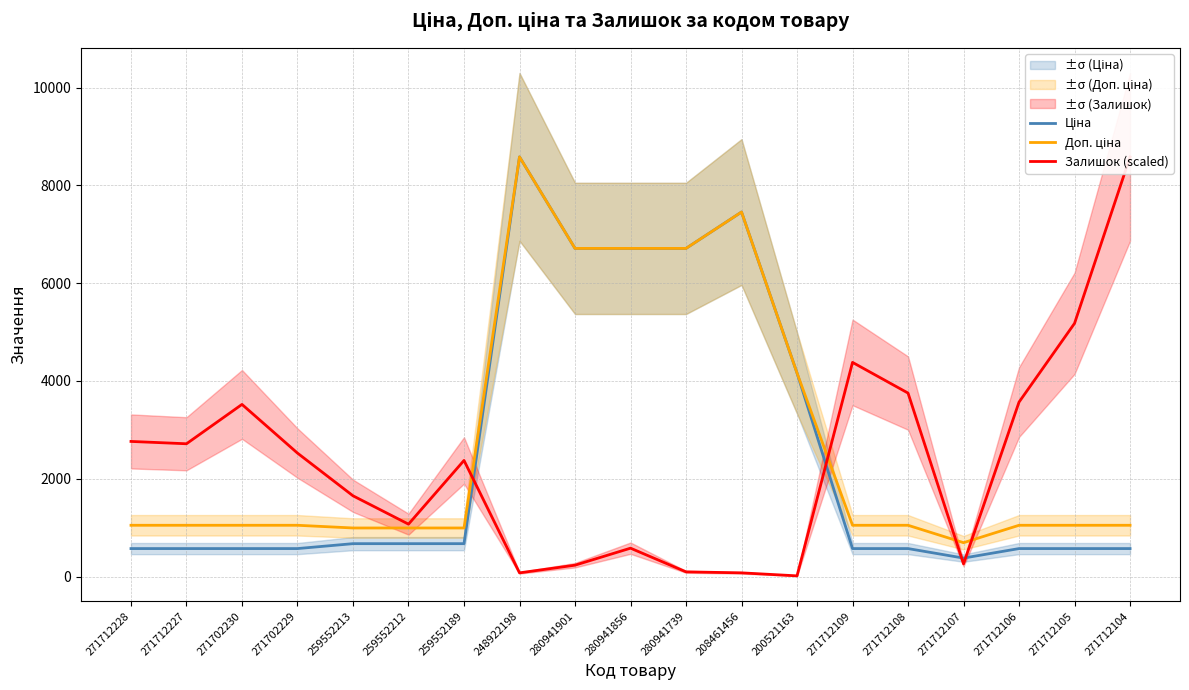

What is the label of the 1st point from the left?

271712228